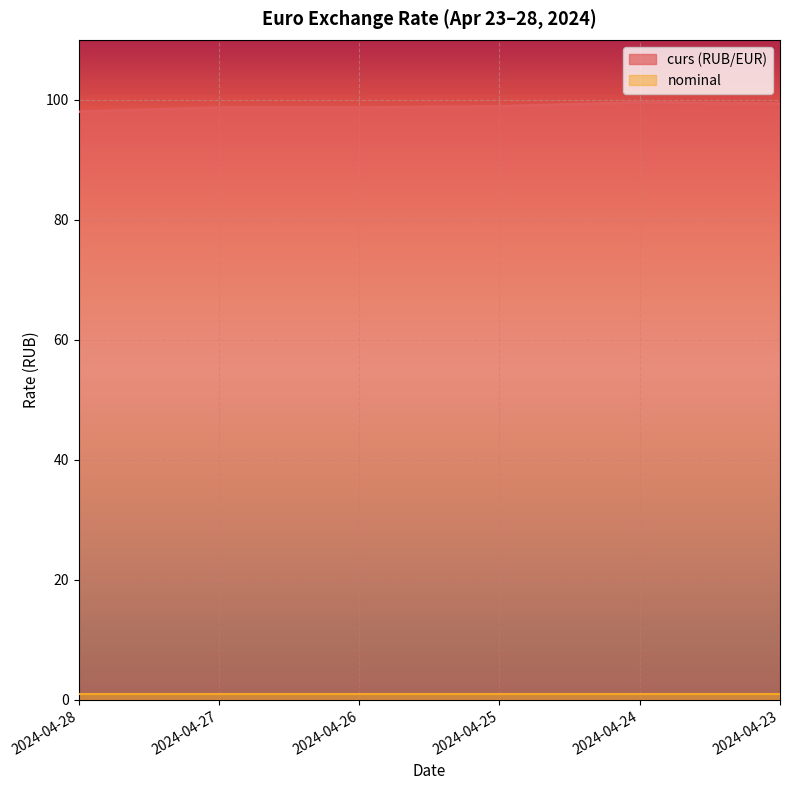

Count the number of categories in the chart.

6